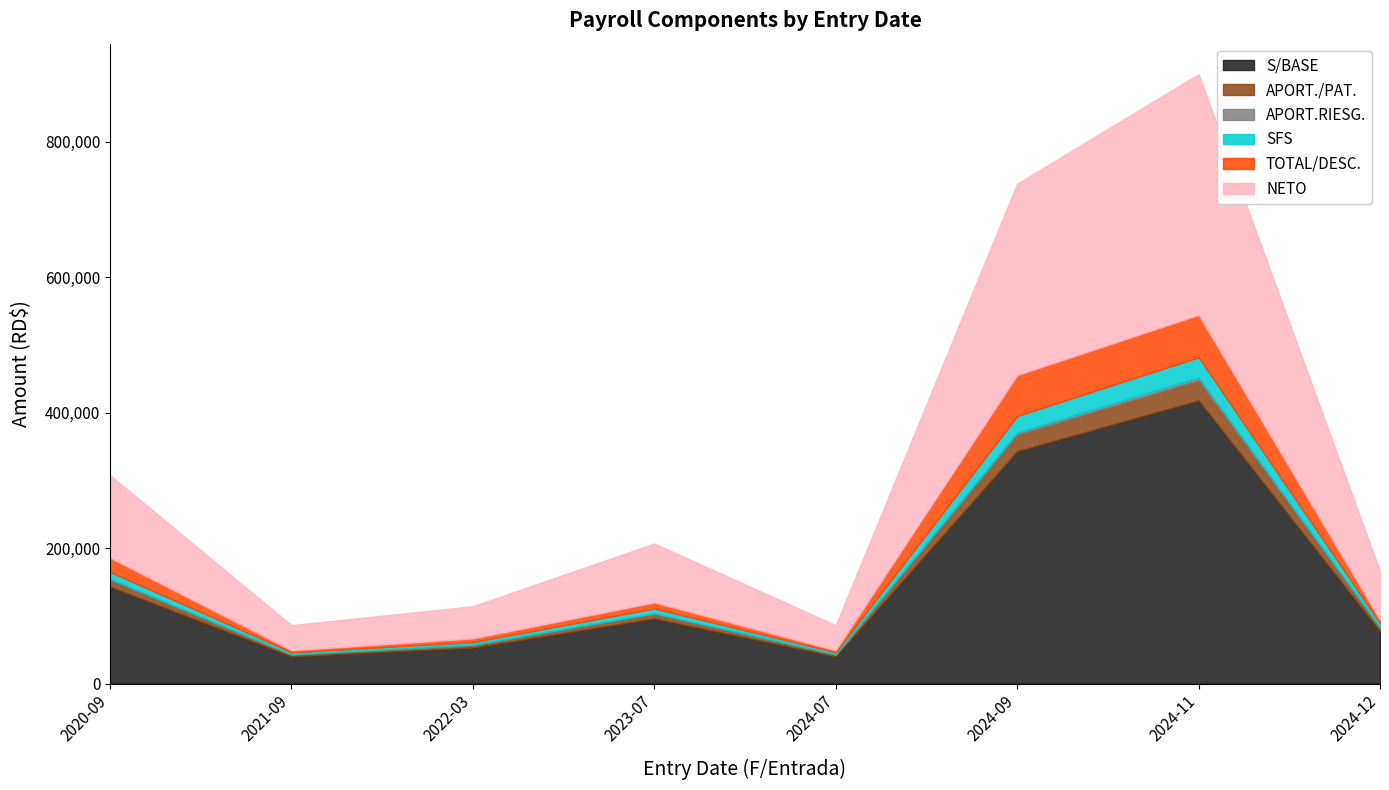

Which series changed the most between 2023-07 and 2024-07?

S/BASE